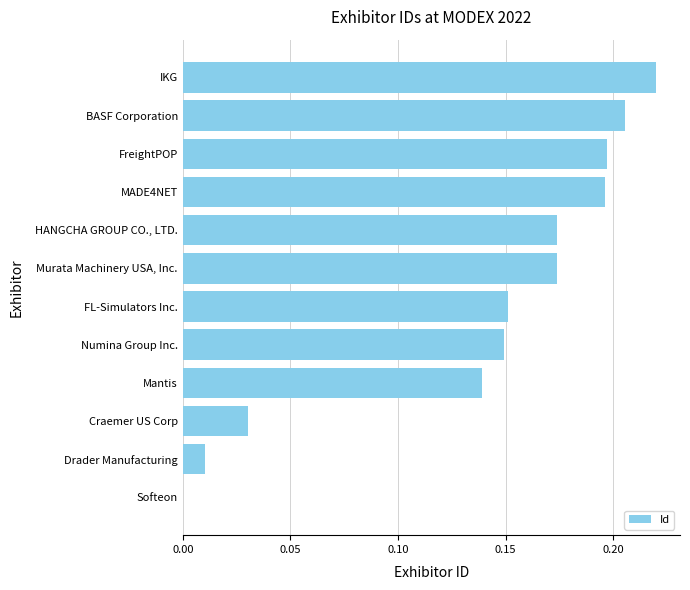

What is the change in value from Softeon to Murata Machinery USA, Inc.?

+0.2